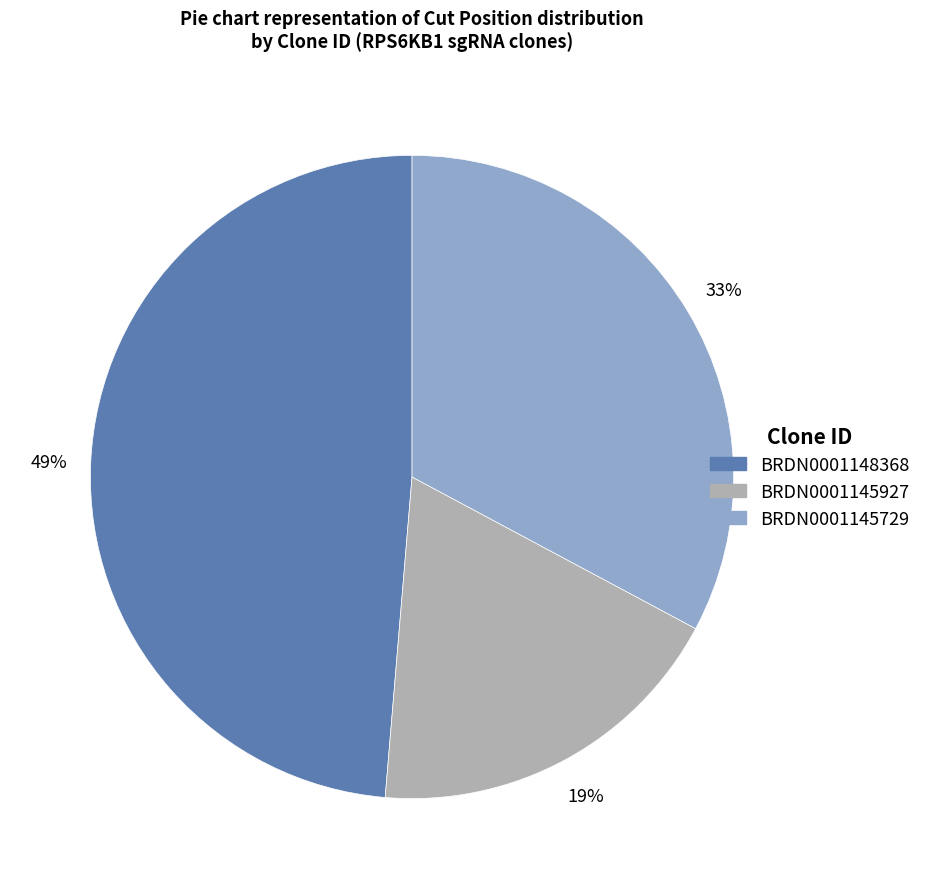

Does any single category account for the majority?

No